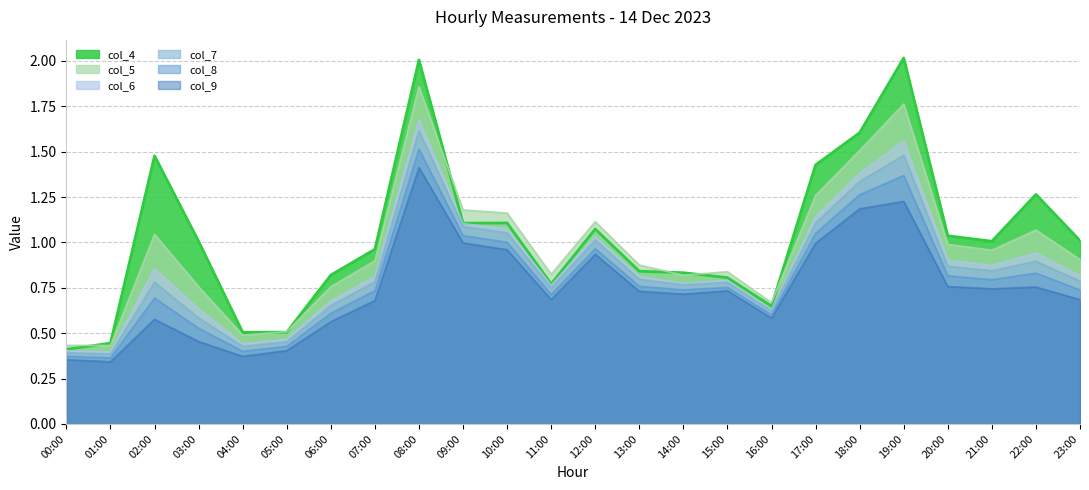

What is the difference between the col_9 values at 16:00 and 15:00?

0.2